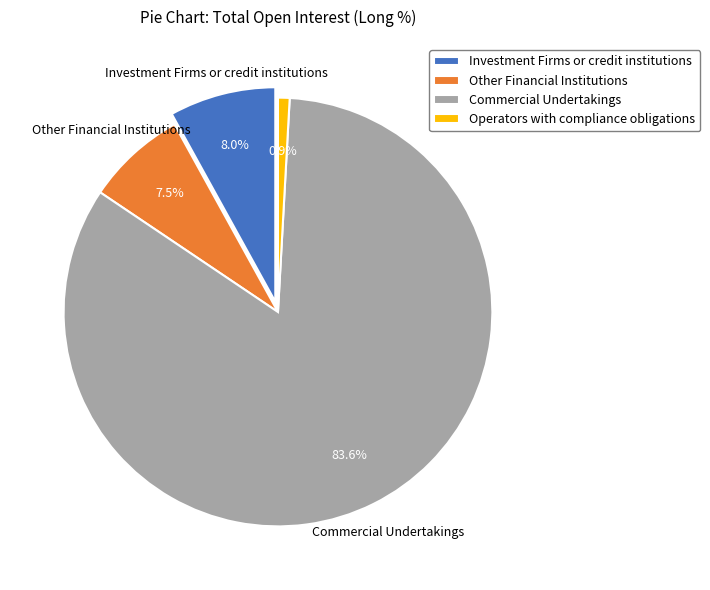

Which category has the biggest portion of the pie?

Commercial Undertakings